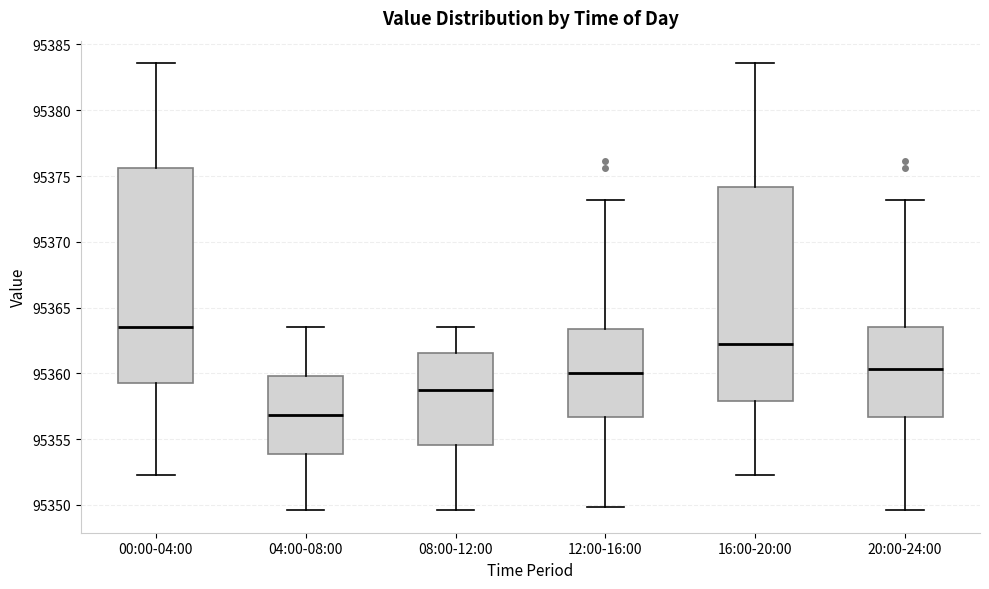

Reading left to right, read every box against the y-axis: the position of its median line, the range the box covers, and the ends of its whiskers. The values are not printed on the chart, so give them approximately, as read against the axis.

00:00-04:00: median 95363.5, box 95359.5 to 95375.5, whiskers 95352.5 to 95383.5
04:00-08:00: median 95357.0, box 95354.0 to 95360.0, whiskers 95349.5 to 95363.5
08:00-12:00: median 95358.5, box 95354.5 to 95361.5, whiskers 95349.5 to 95363.5
12:00-16:00: median 95360.0, box 95356.5 to 95363.5, whiskers 95350.0 to 95373.0
16:00-20:00: median 95362.0, box 95358.0 to 95374.0, whiskers 95352.5 to 95383.5
20:00-24:00: median 95360.5, box 95356.5 to 95363.5, whiskers 95349.5 to 95373.0